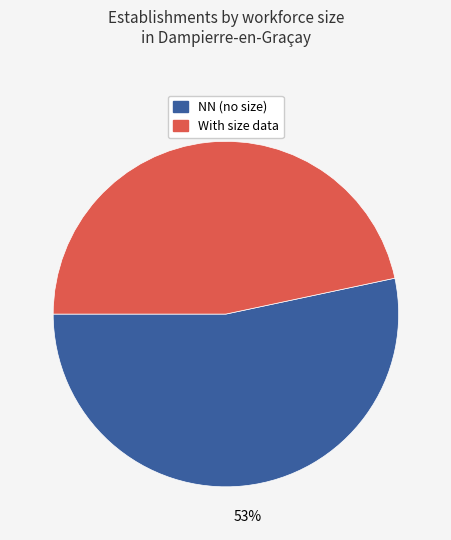

To the nearest percent, what is the average slice percentage?

50%